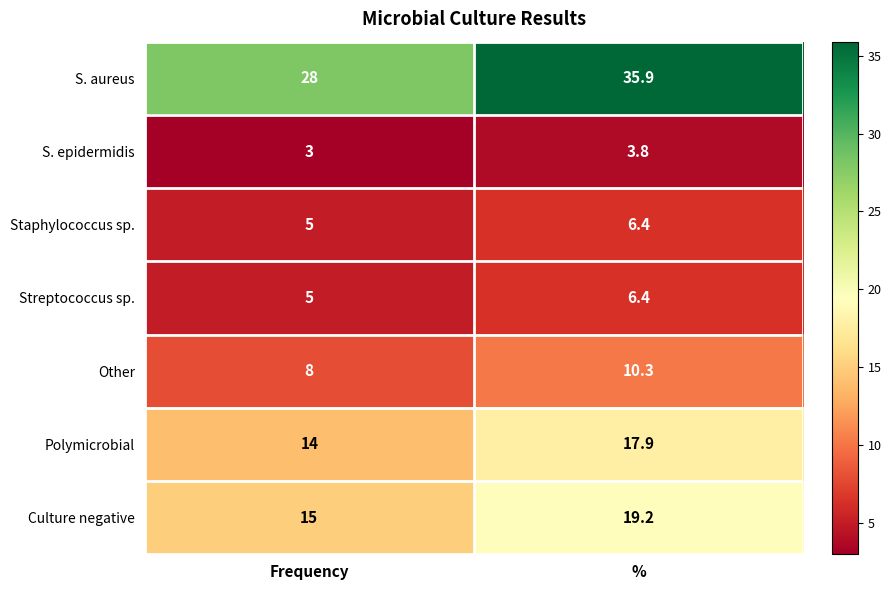

True or false: Streptococcus sp. has a value of 5.0 at Frequency.

True